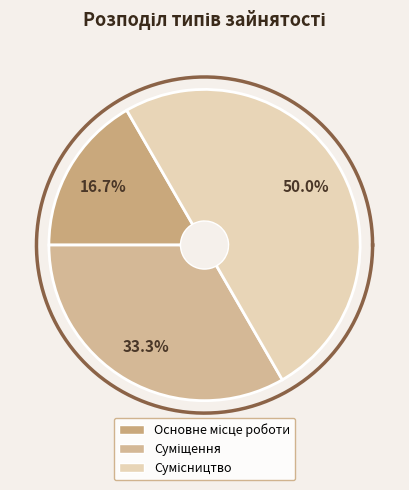

Is there a majority slice in this chart?

No